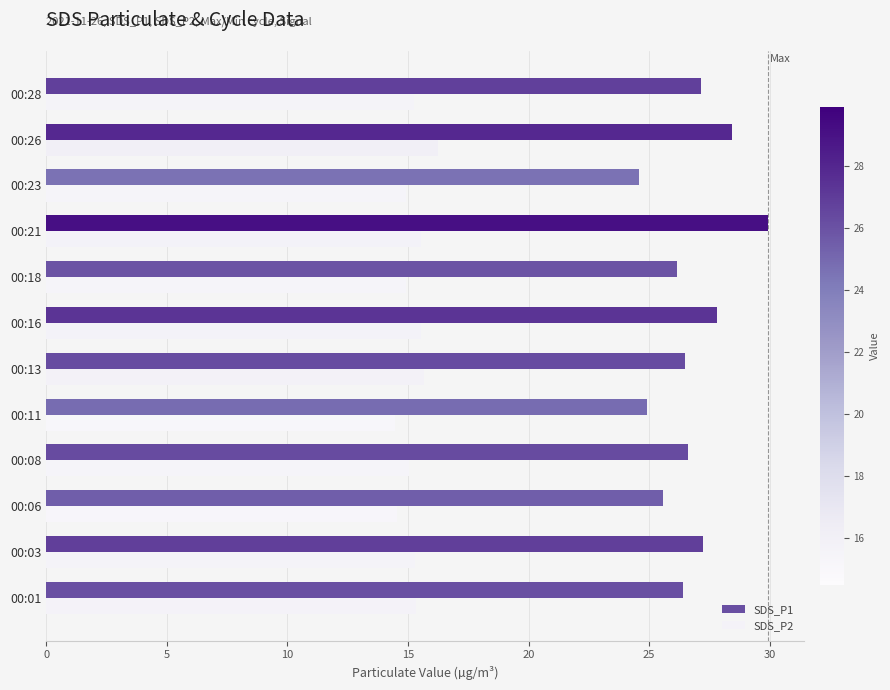

Rank the series by their average value, from highest to lowest.

SDS_P1, SDS_P2